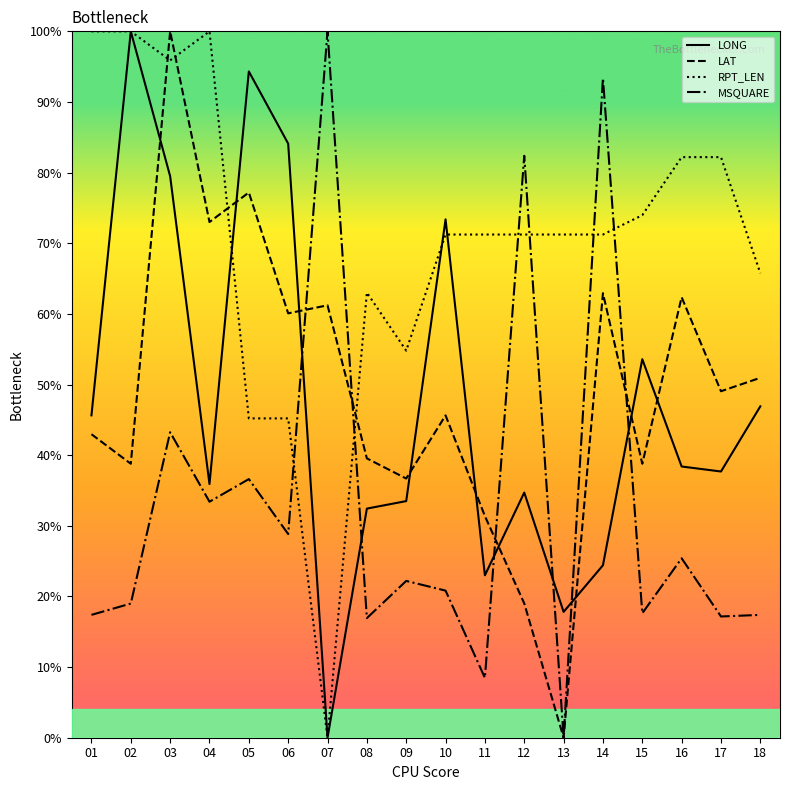

What is the total value across all series at 11?

134.1